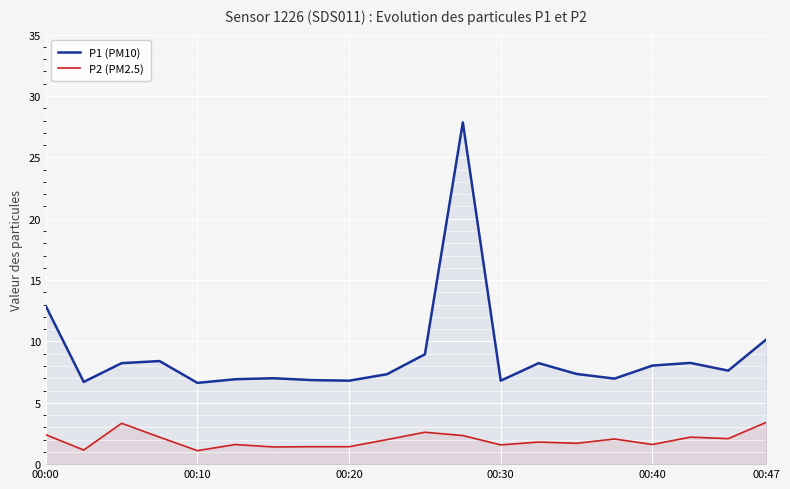

Rank the series by their average value, from lowest to highest.

P2 (PM2.5), P1 (PM10)